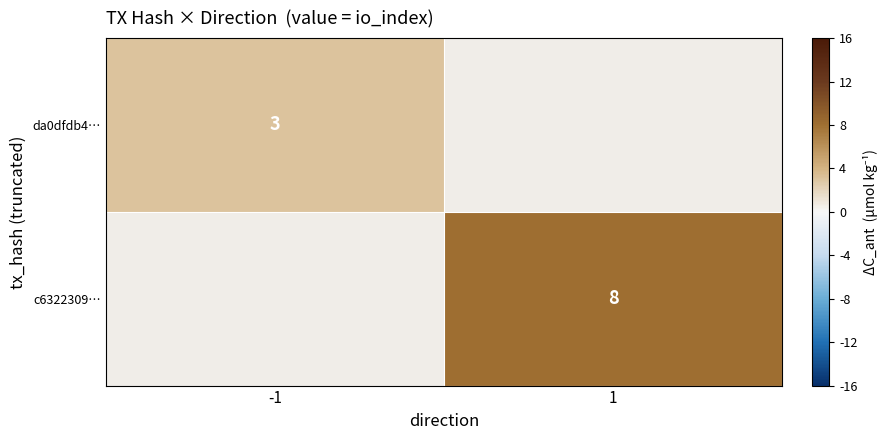

The da0dfdb4… series shows 3 at -1. True or false?

True